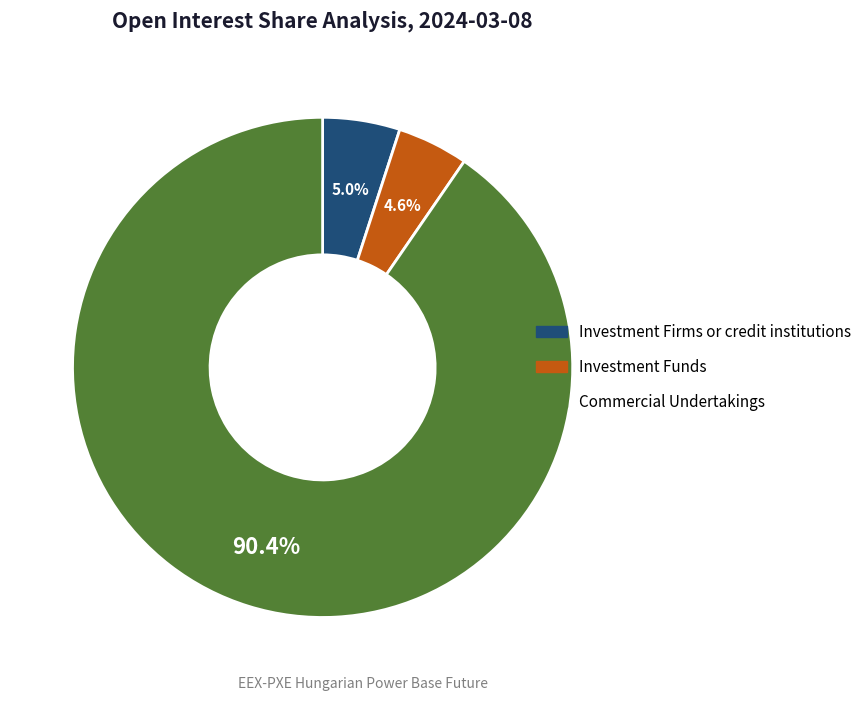

Is there a majority slice in this chart?

Yes